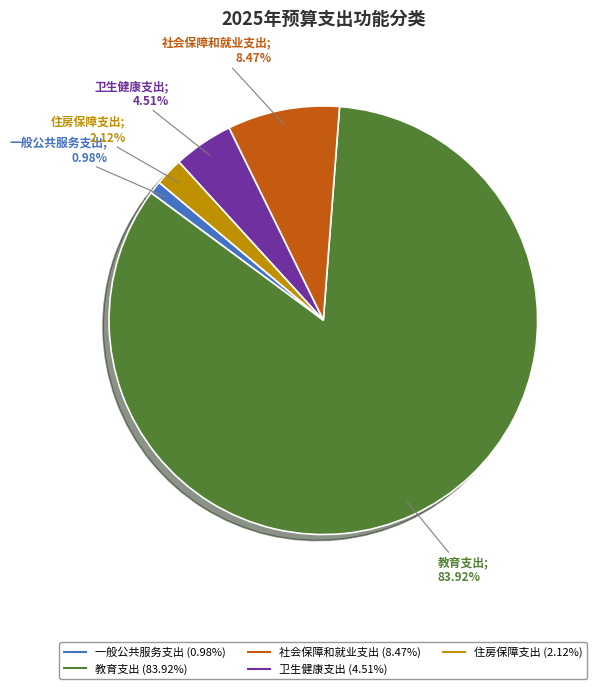

Do 社会保障和就业支出 and 教育支出 together represent more than half of the pie?

Yes